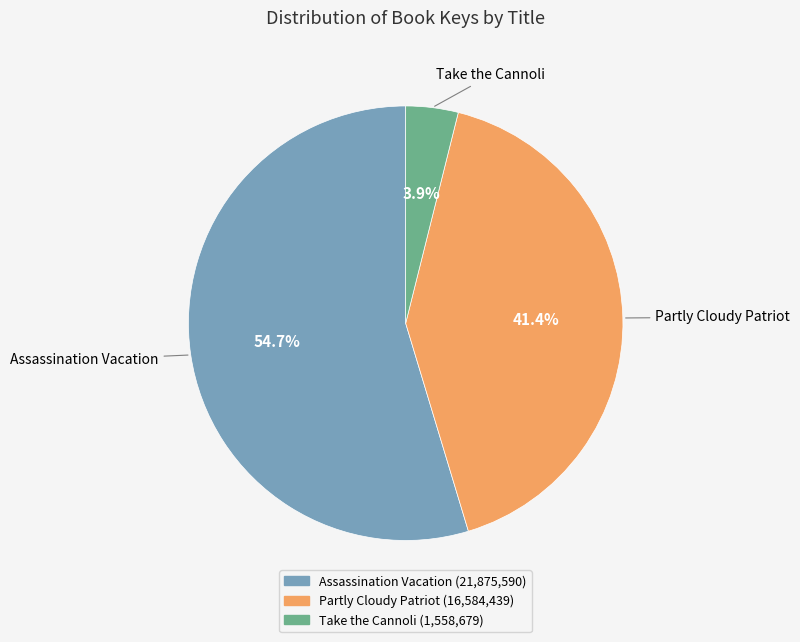

True or false: Partly Cloudy Patriot accounts for 31% of the total.

False